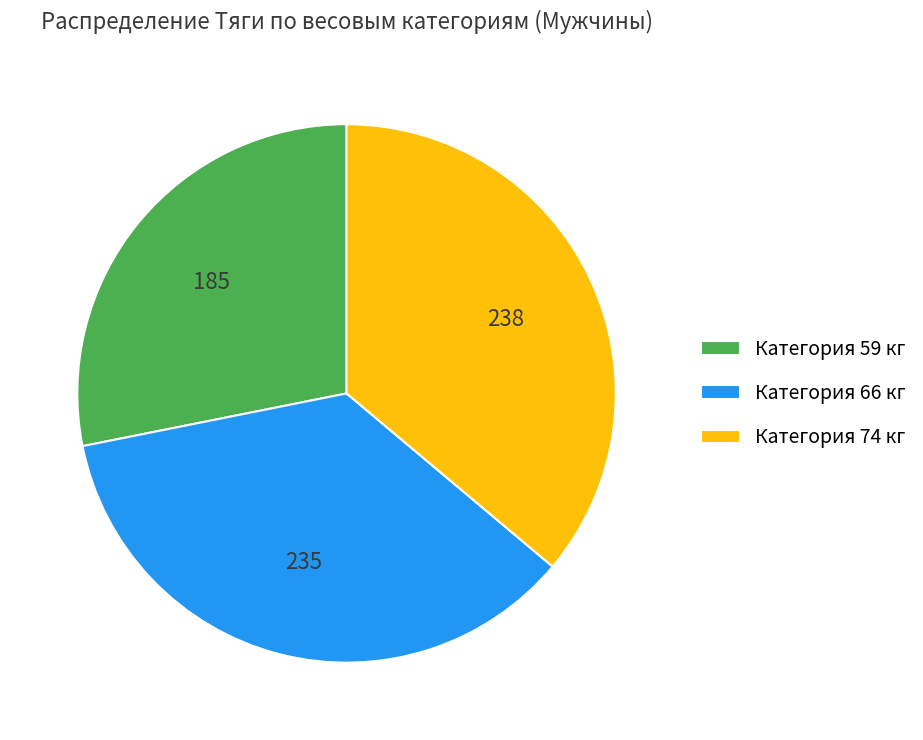

What is the ratio of the value at Категория 66 кг to the value at Категория 59 кг?

1.3